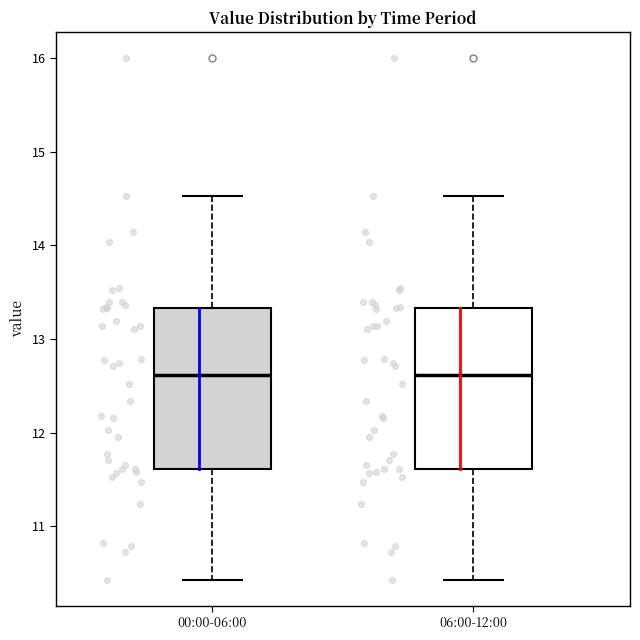

Reading left to right, read every box against the y-axis: the position of its median line, the range the box covers, and the ends of its whiskers. The values are not printed on the chart, so give them approximately, as read against the axis.

00:00-06:00: median 12.6, box 11.6 to 13.3, whiskers 10.4 to 14.5
06:00-12:00: median 12.6, box 11.6 to 13.3, whiskers 10.4 to 14.5